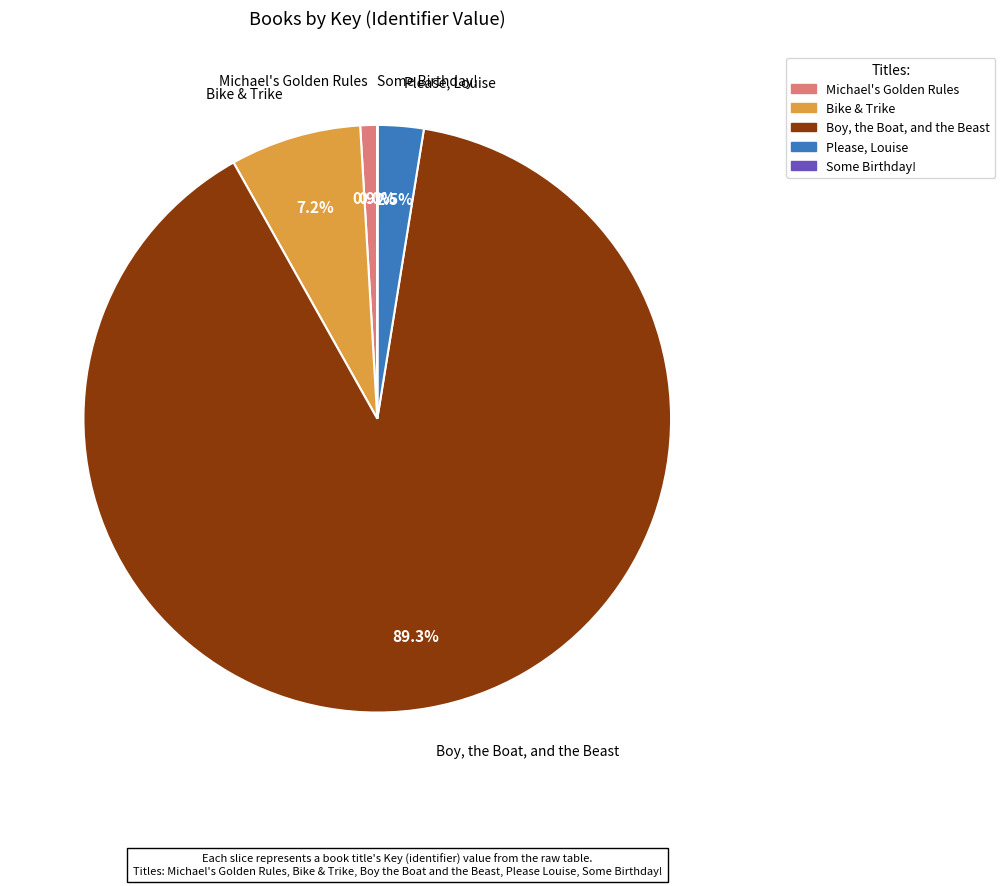

What percentage is NOT represented by Bike & Trike?

92.8%